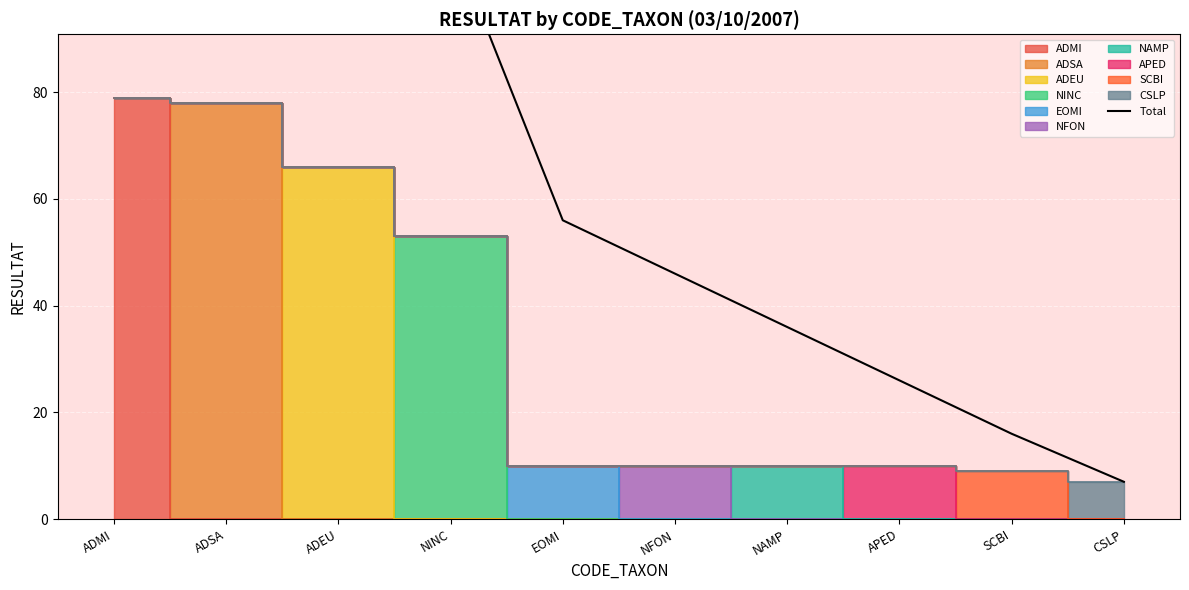

How many lines are shown in the chart?

1